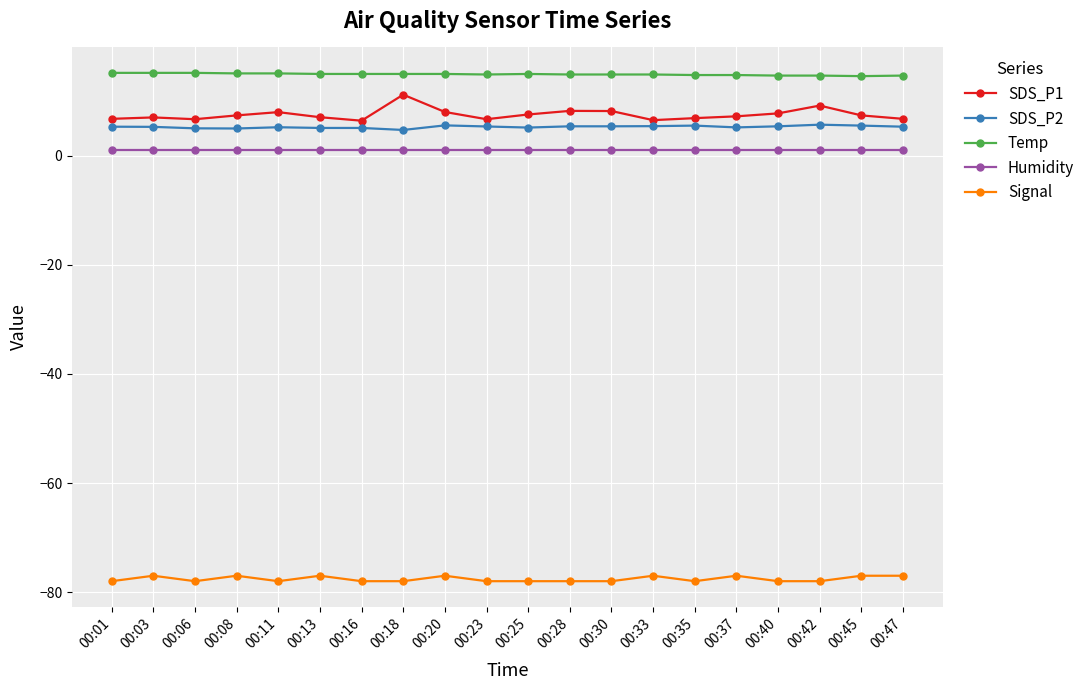

True or false: SDS_P2 and Humidity cross at least once.

False